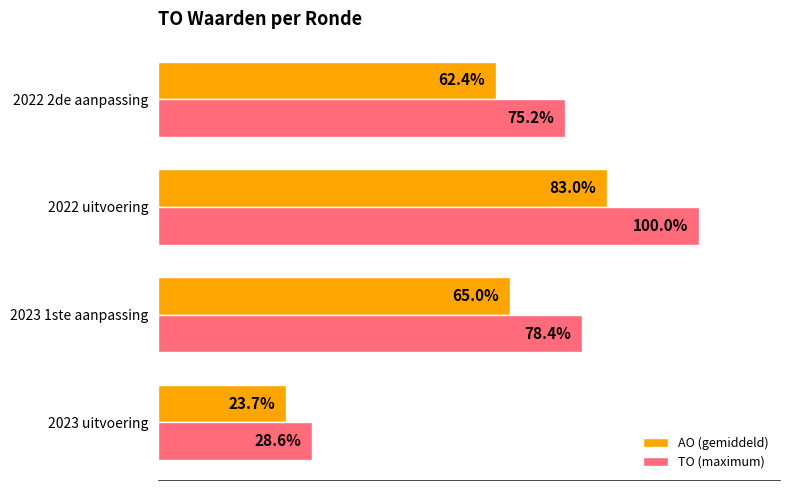

List the labels in order of TO (maximum) value, smallest first.

2023 uitvoering, 2022 2de aanpassing, 2023 1ste aanpassing, 2022 uitvoering